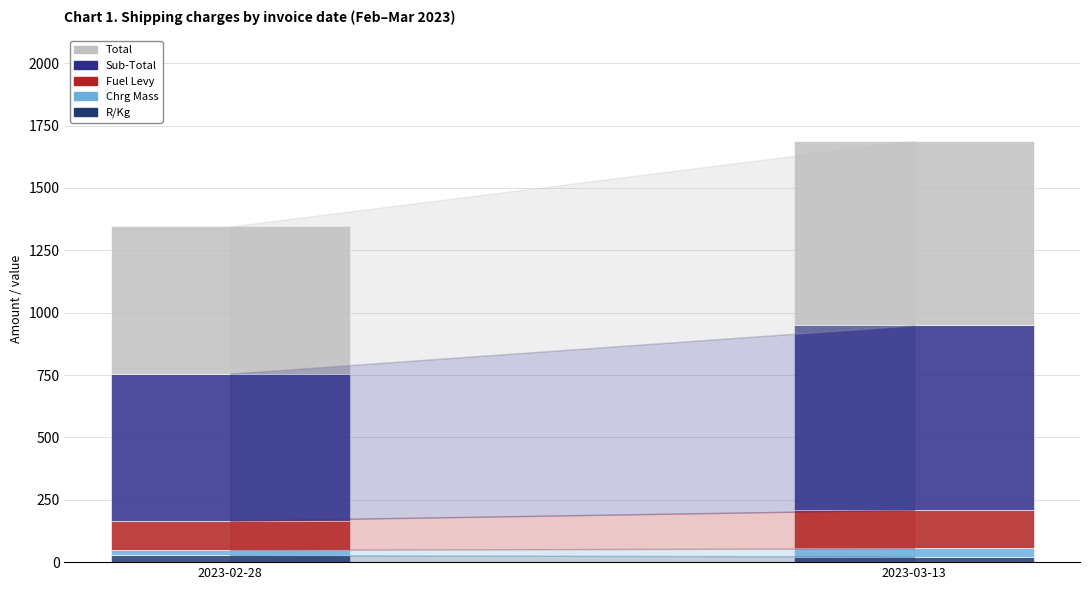

What is the approximate value of Sub-Total at 2023-03-13?

739.6